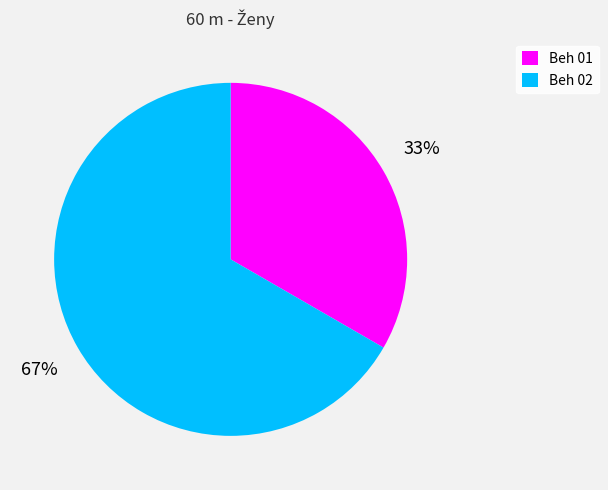

How many slices are in this pie chart?

2